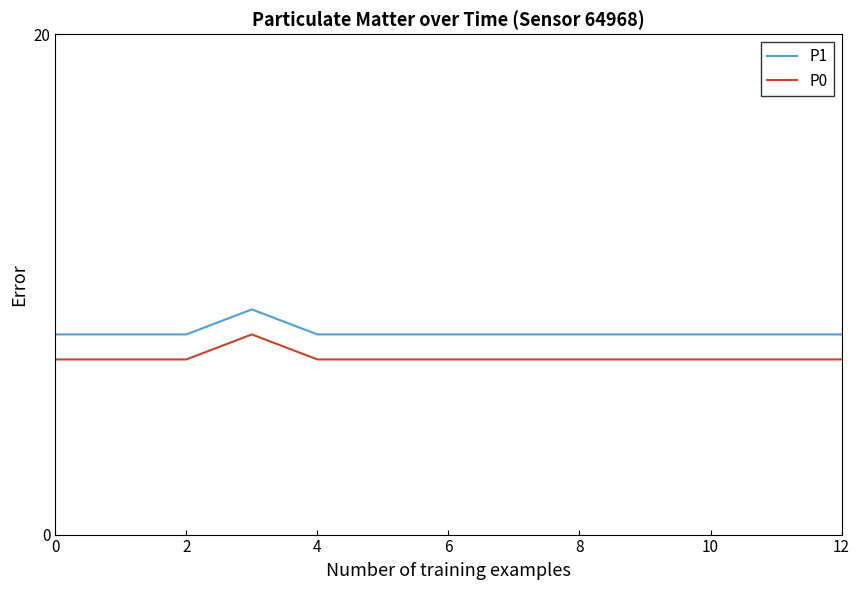

How many series are shown in this chart?

2